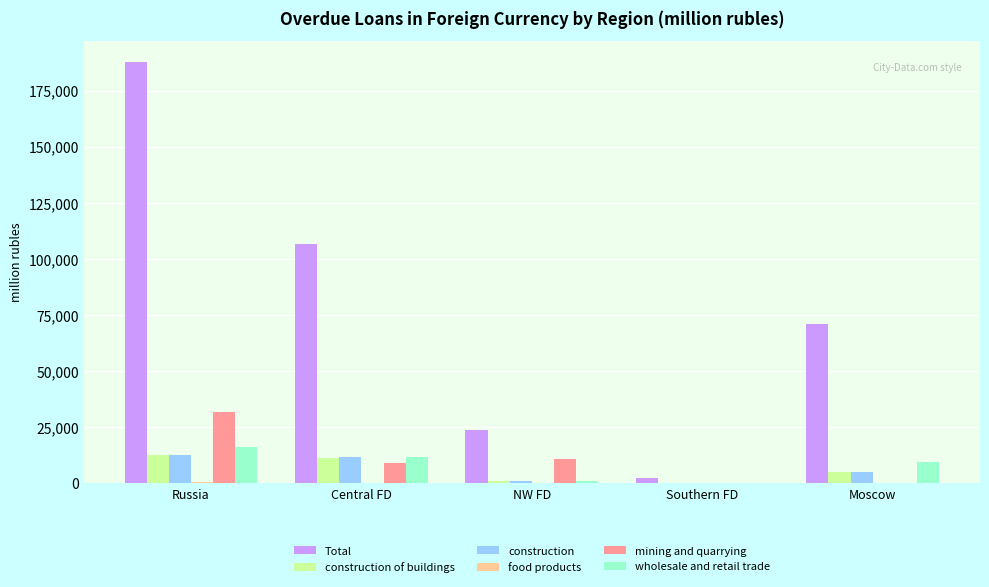

Which series has the largest total across all categories?

Total